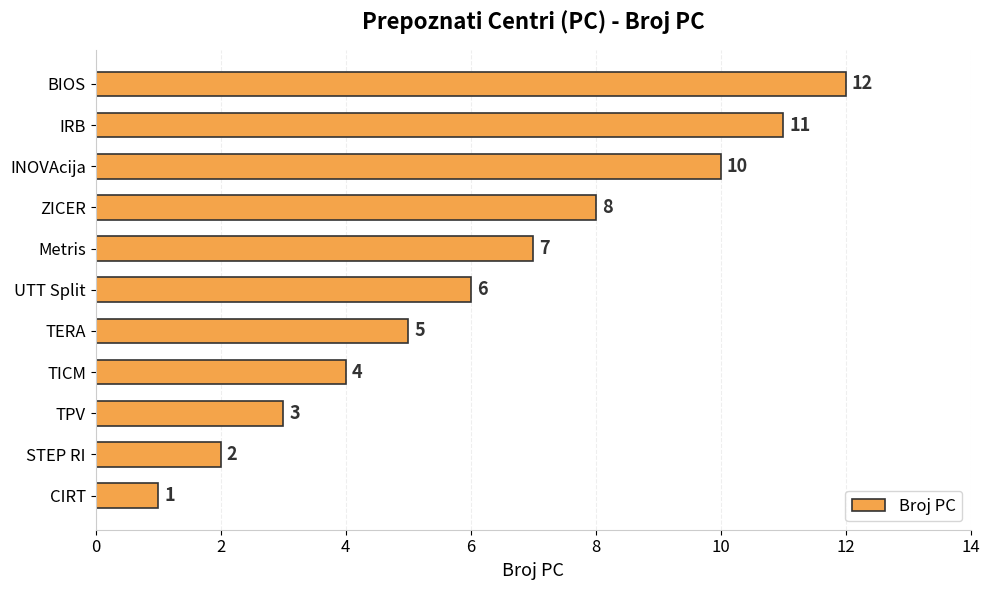

Are the bars horizontal?

Yes